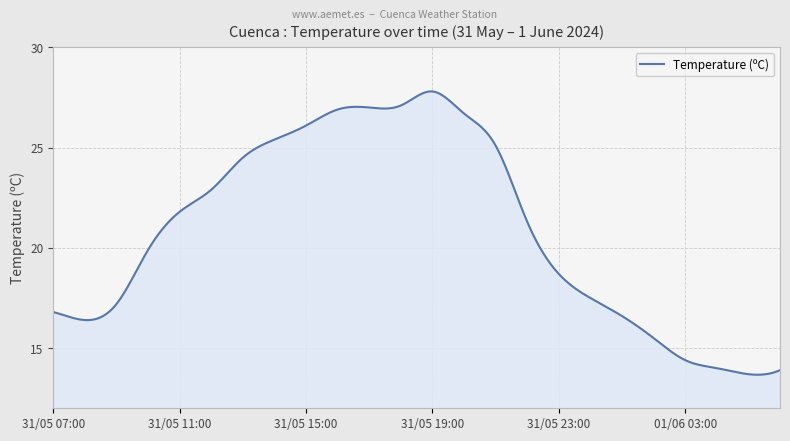

What is the minimum value shown in the chart?

13.7